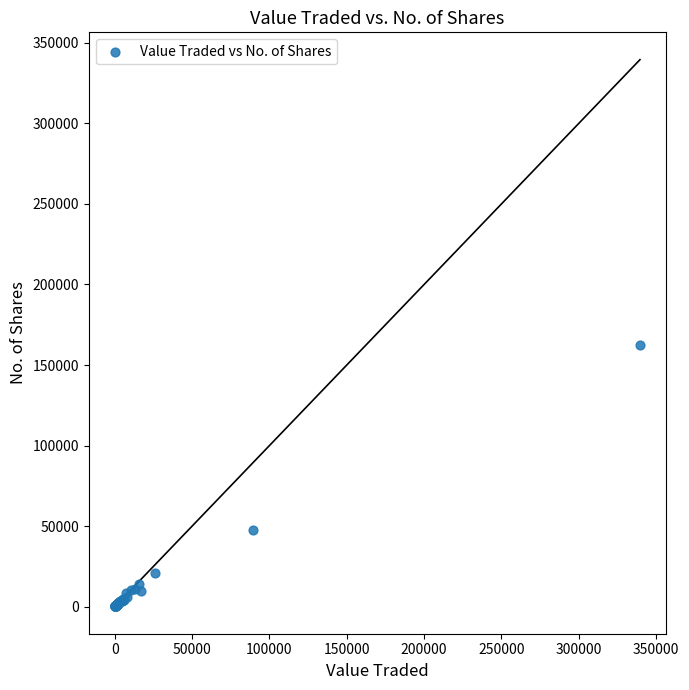

What Y value in the scatter plot is closest to 81372?

47869